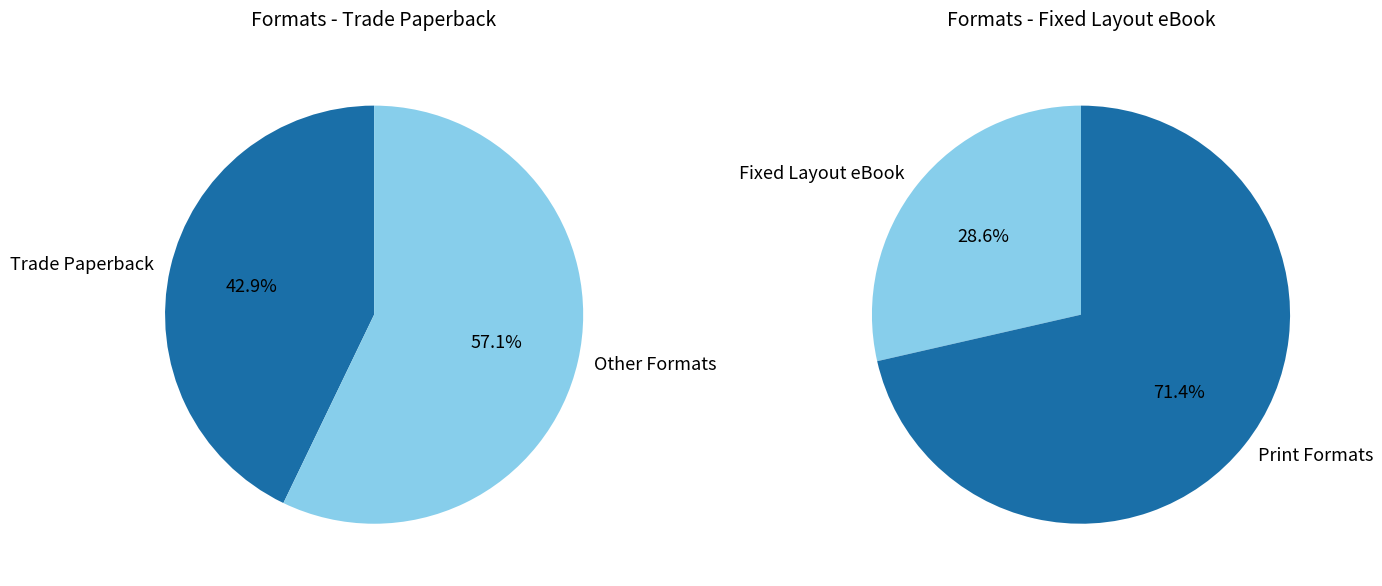

Is it true that Trade Paperback is 43% of the pie?

True